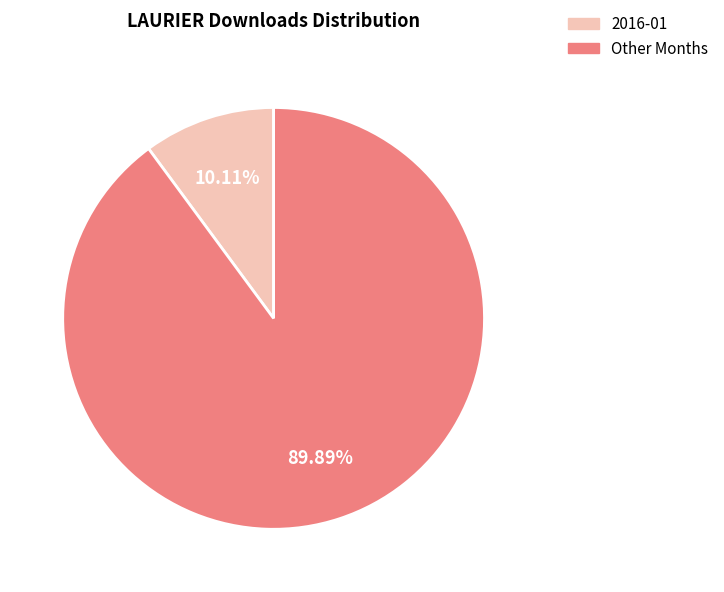

Is there a majority slice in this chart?

Yes